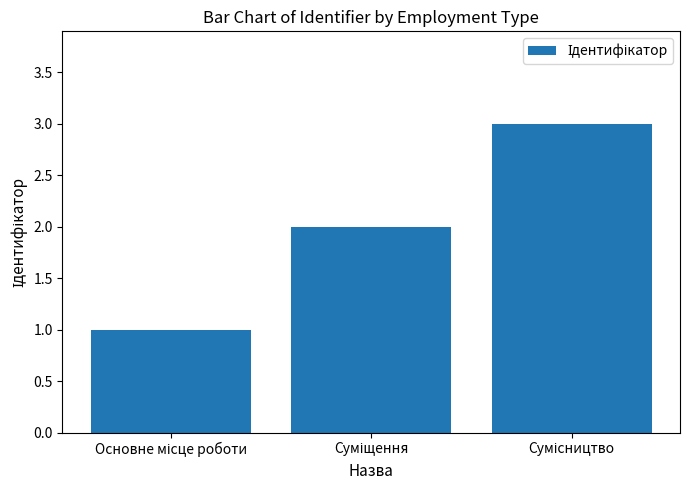

What is the greatest value displayed?

3